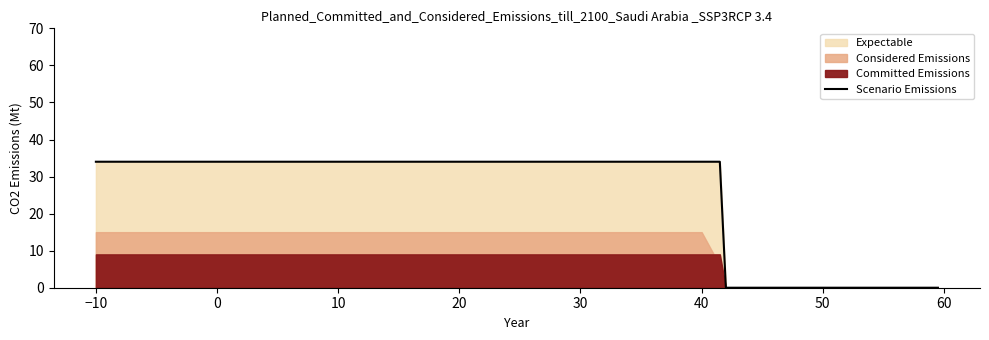

Between 40.0 and 40.5, which is larger?

40.0